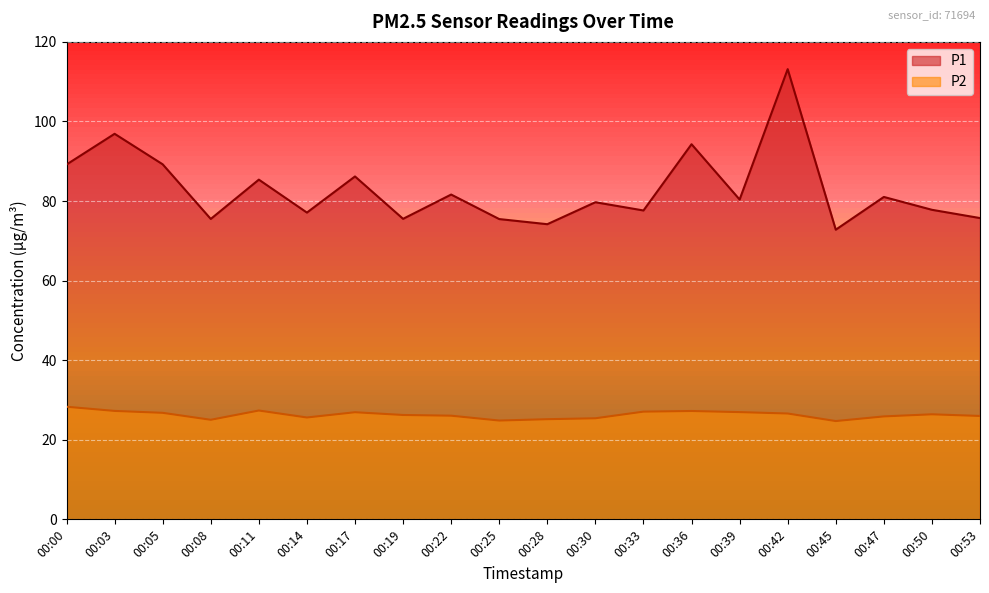

List the series in order of their overall mean, lowest first.

P2, P1